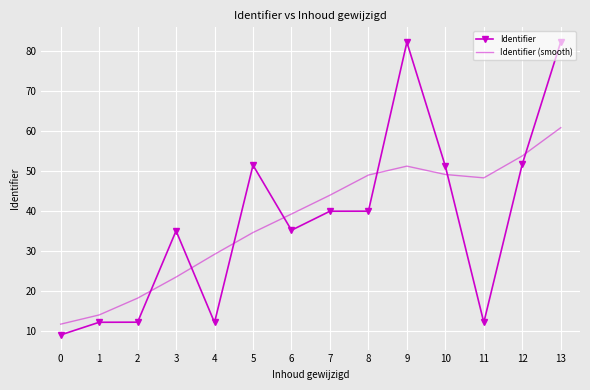

At which category is the sum across all series the highest?

13